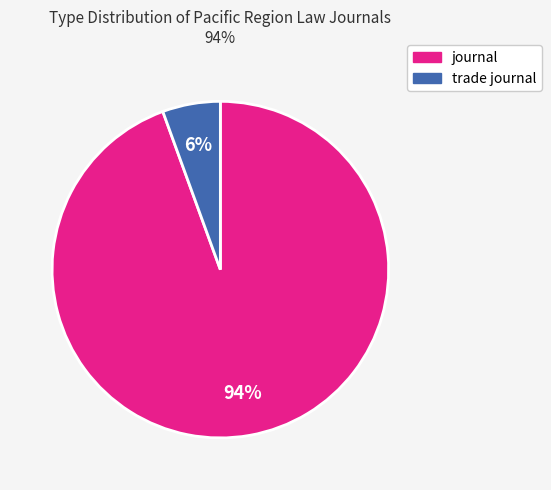

What is the ratio of the value at trade journal to the value at journal?

0.1